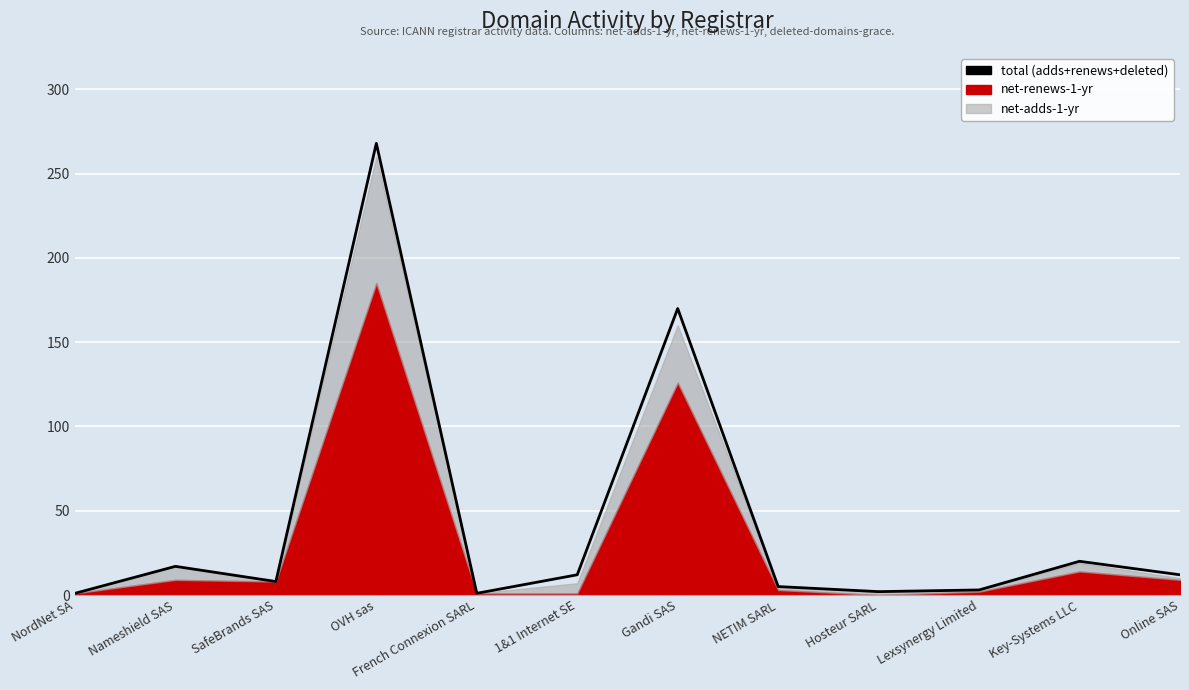

Is it true that the value at NordNet SA is 2?

False